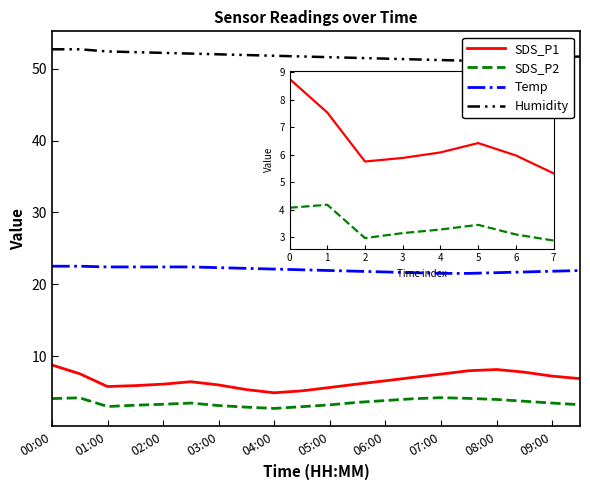

True or false: SDS_P2 and SDS_P1 cross at least once.

False